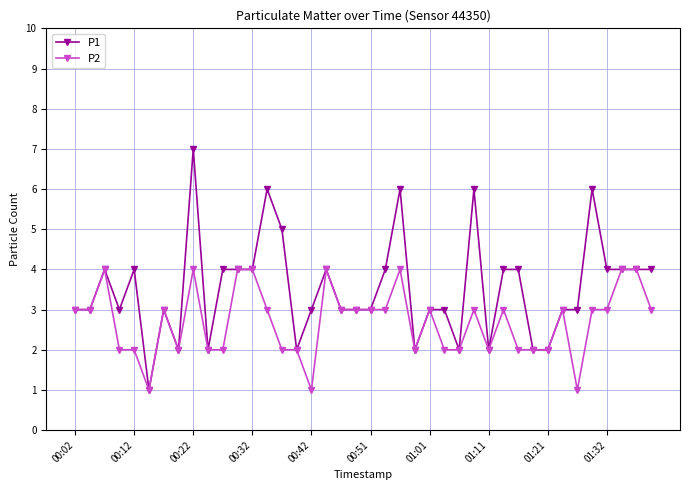

True or false: P2 has more than 1 points higher than both neighbors.

True